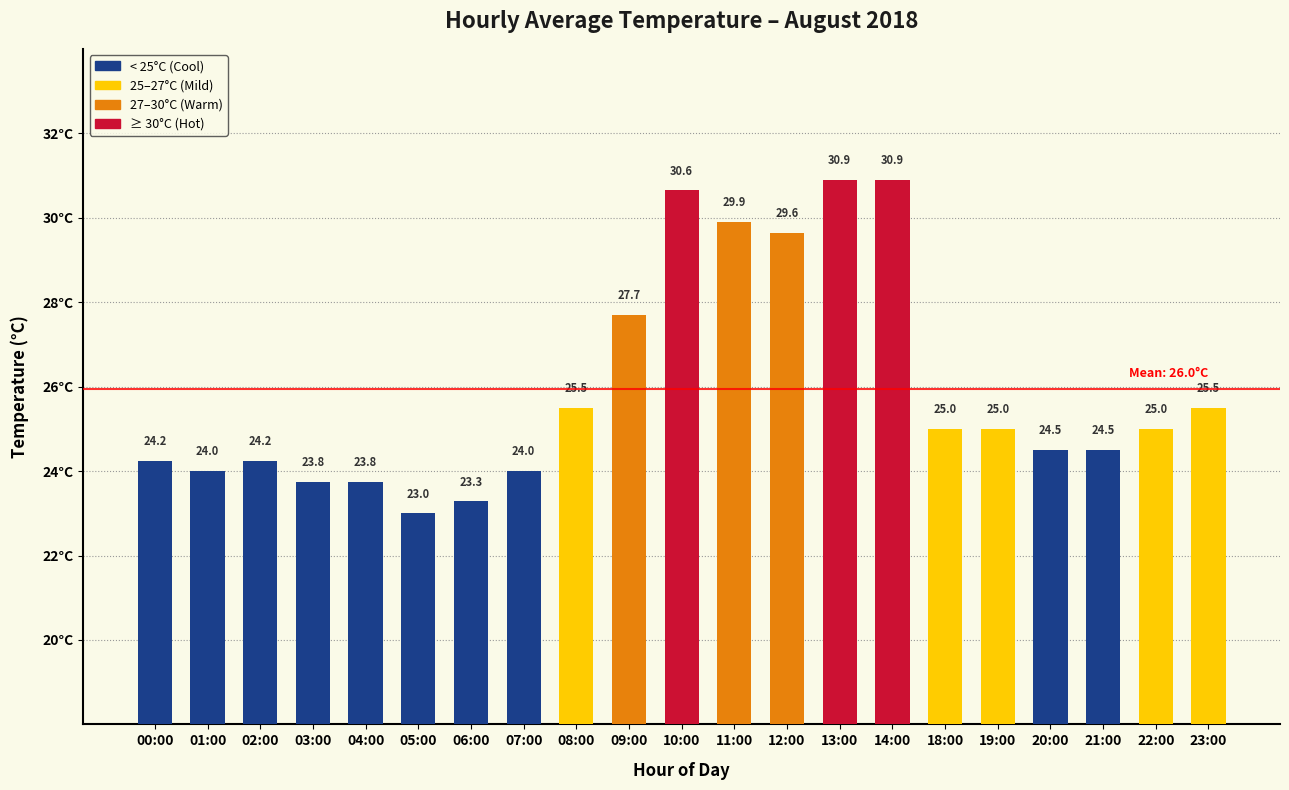

Approximately how many times larger is the value at 12:00 compared to 01:00?

1.2